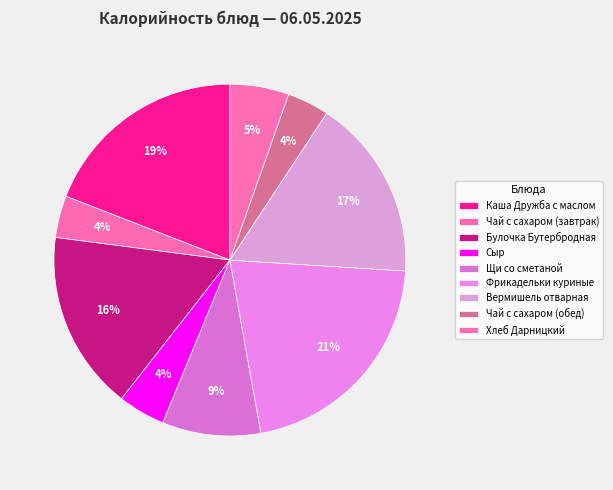

Does Хлеб Дарницкий represent more than half of the total?

No